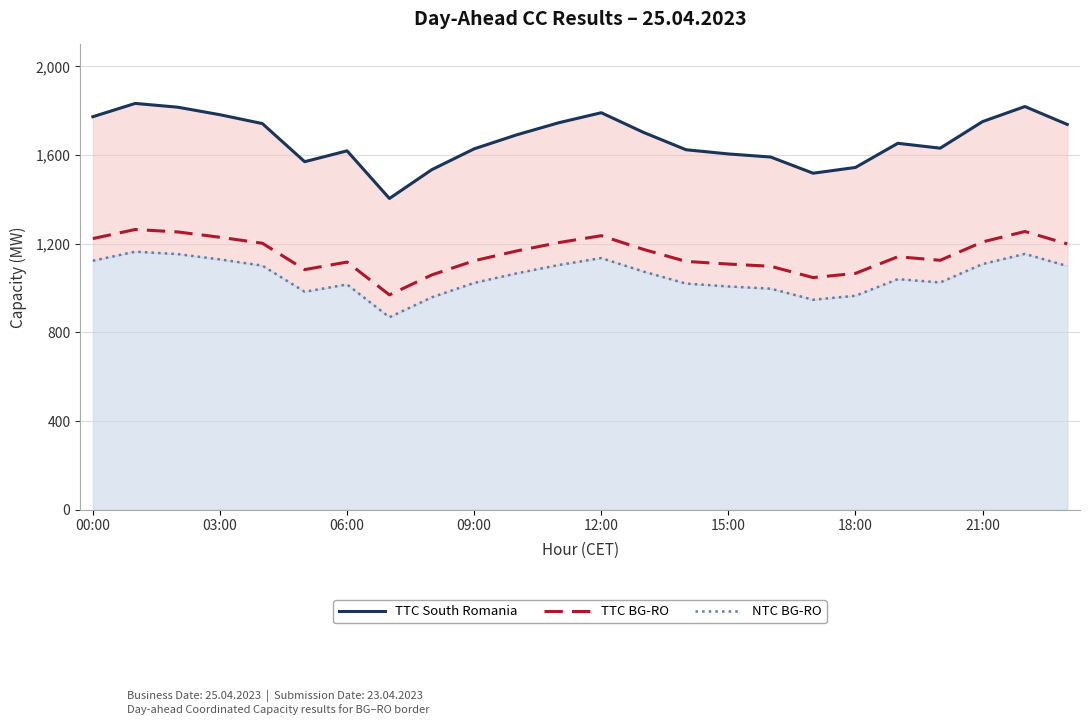

What is the sum of the NTC BG-RO values at 19 and 13?

2114